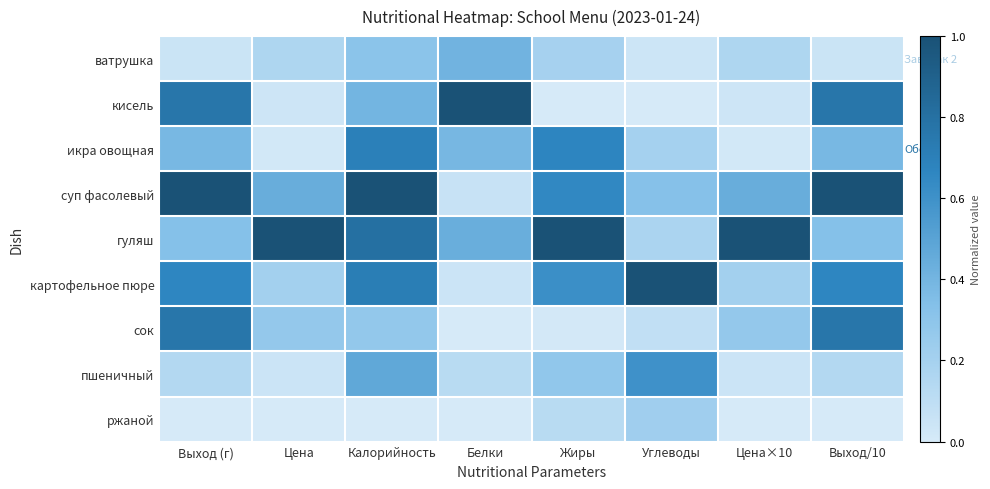

Rank the series by their maximum value, from highest to lowest.

кисель, суп фасолевый, гуляш, картофельное пюре, сок, икра овощная, пшеничный, ватрушка, ржаной